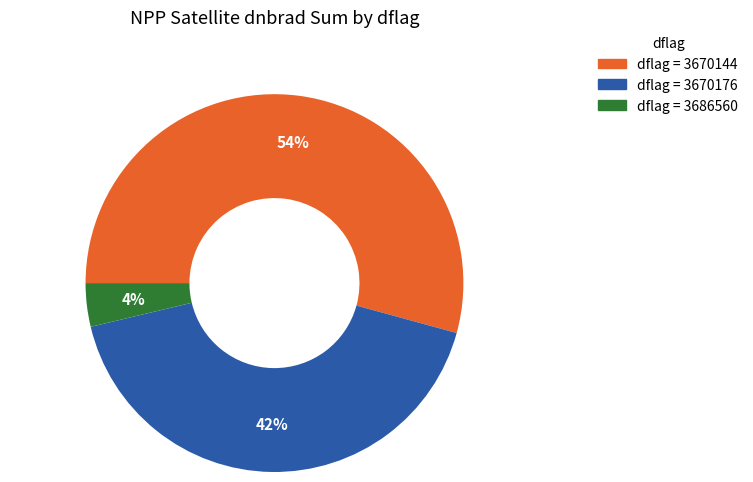

To the nearest percent, what is the average slice percentage?

33%